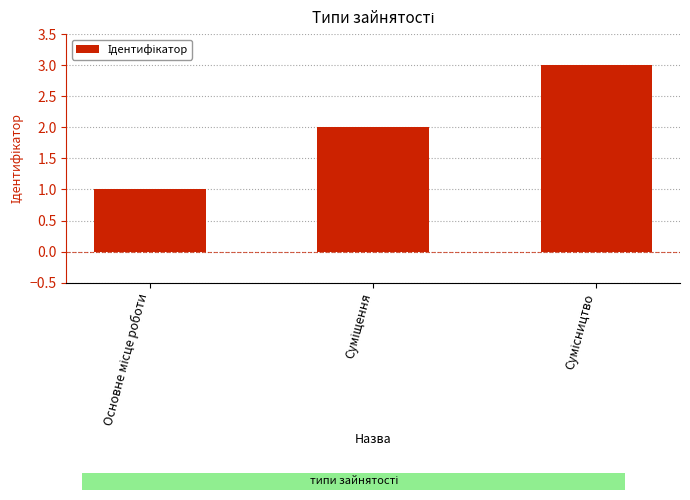

Does the chart contain any negative values?

No